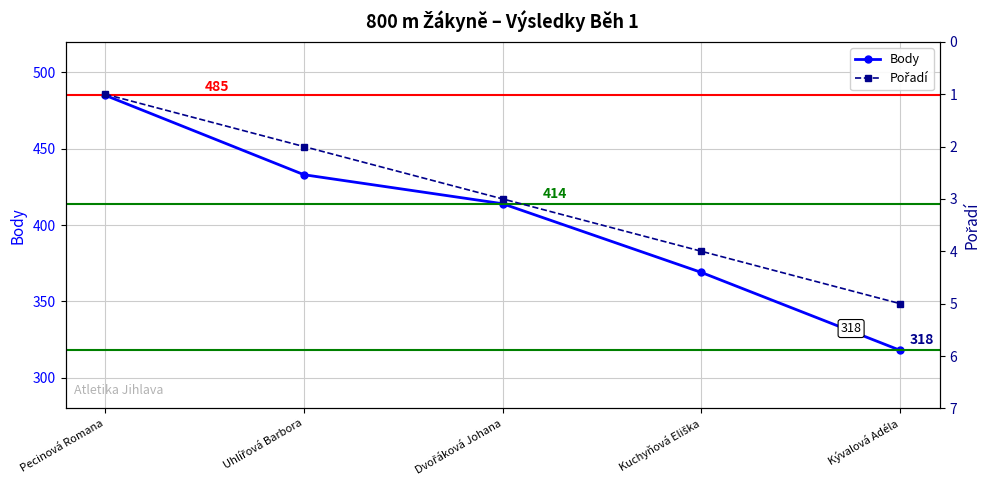

Between Dvořáková Johana and Kuchyňová Eliška, which series saw the biggest shift?

Body